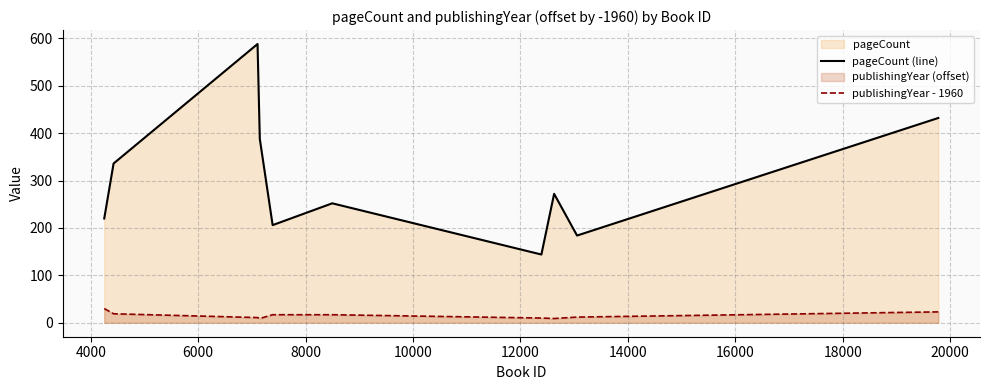

Rank the series by their average value, from lowest to highest.

publishingYear - 1960, pageCount (line)